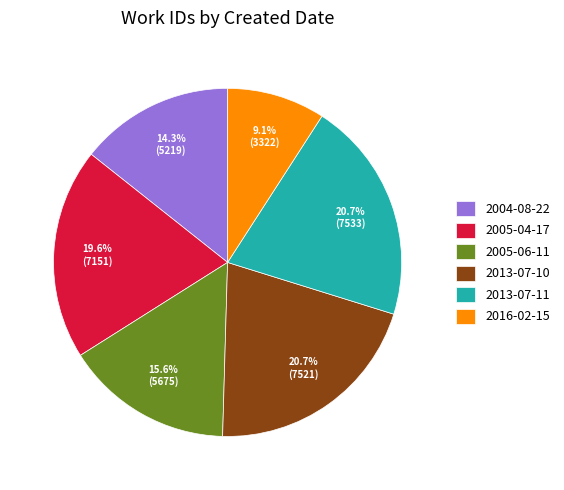

Which has a higher value, 2005-04-17 or 2004-08-22?

2005-04-17